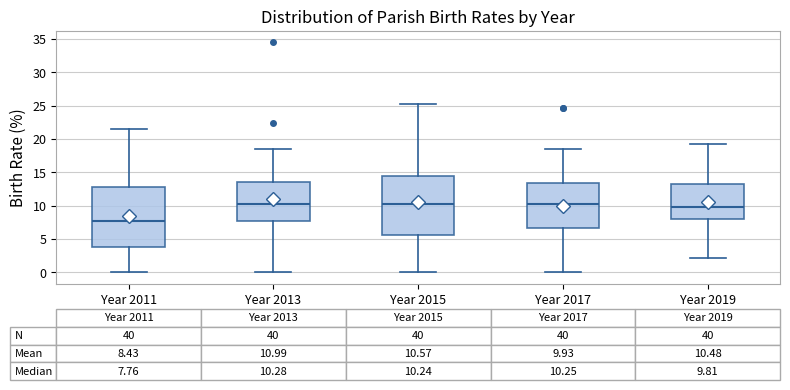

Which box's median line is the lowest?

Year 2011